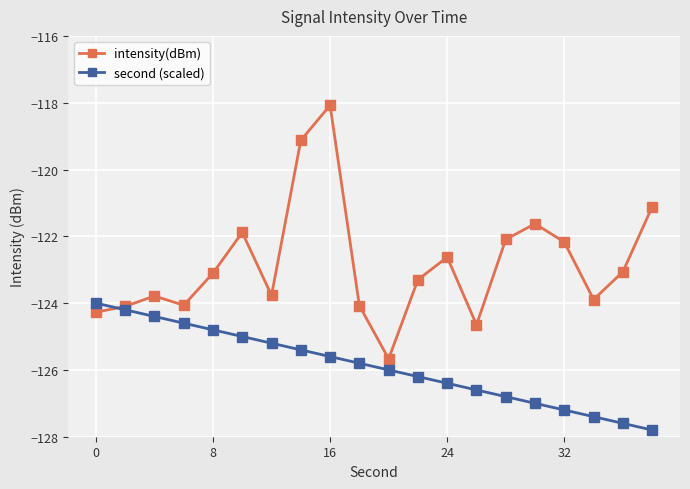

What is the maximum value for second (scaled)?

-124.0